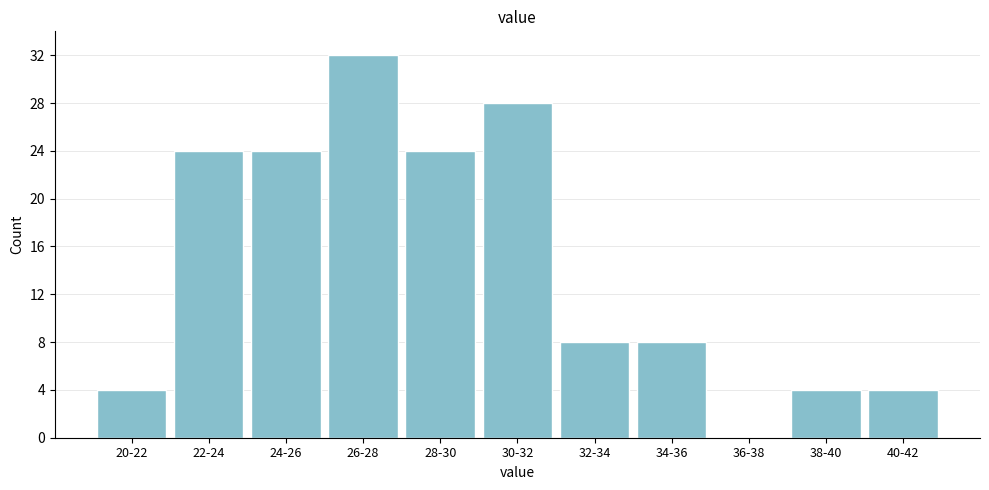

Reading right to left, extract all data points from this chart.

40-42=4	38-40=4	36-38=0	34-36=8	32-34=8	30-32=28	28-30=24	26-28=32	24-26=24	22-24=24	20-22=4